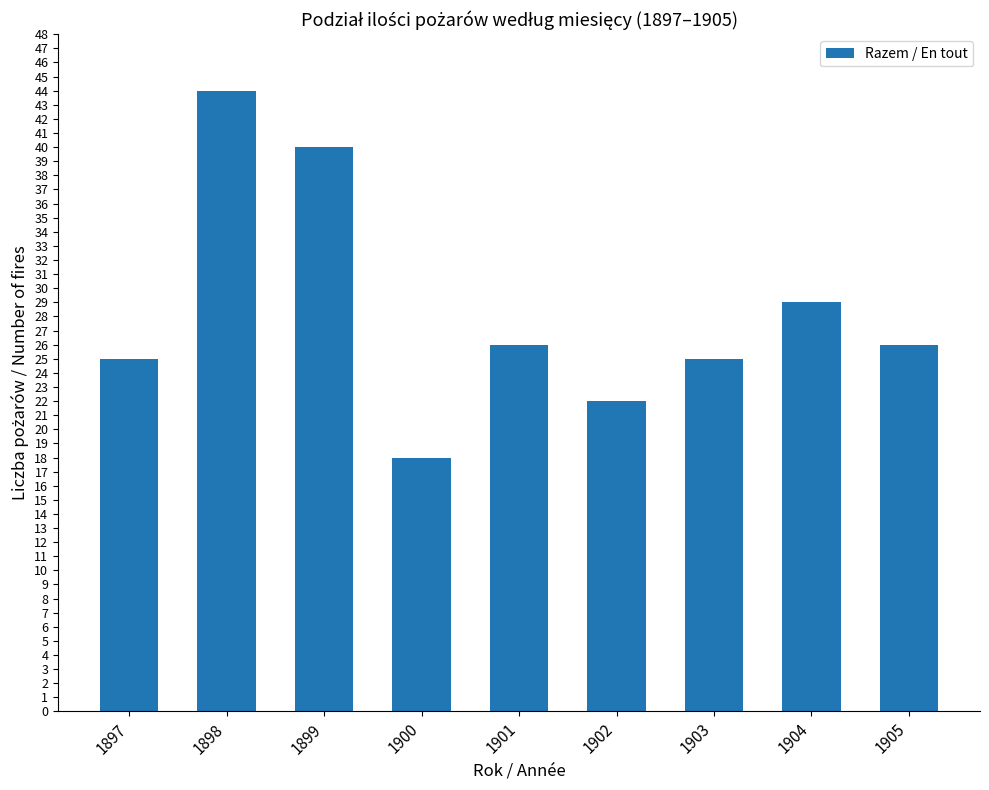

Reading left to right, transcribe all the data shown in this chart.

1897=25	1898=44	1899=40	1900=18	1901=26	1902=22	1903=25	1904=29	1905=26